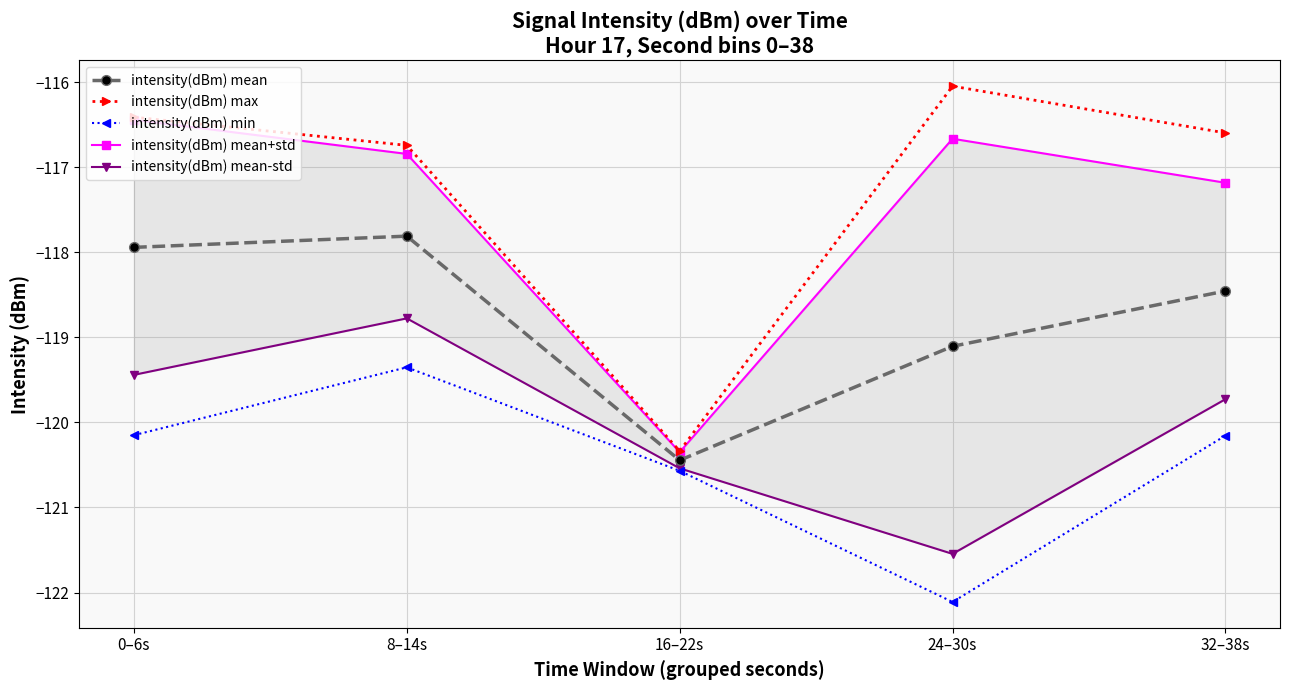

Reading left to right, transcribe all the data shown in this chart.

intensity(dBm) mean: -117.9	-117.8	-120.4	-119.1	-118.5
intensity(dBm) max: -116.4	-116.7	-120.3	-116.0	-116.6
intensity(dBm) min: -120.2	-119.4	-120.6	-122.1	-120.2
intensity(dBm) mean+std: -116.4	-116.8	-120.4	-116.7	-117.2
intensity(dBm) mean-std: -119.4	-118.8	-120.5	-121.5	-119.7